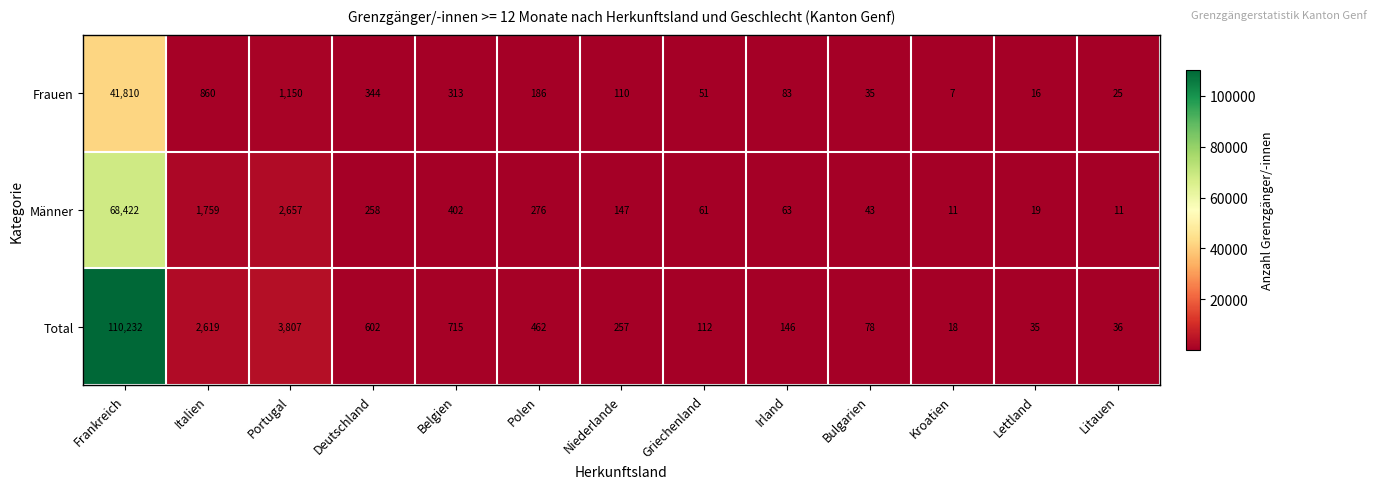

The value of Frauen at Italien is 860. True or false?

True